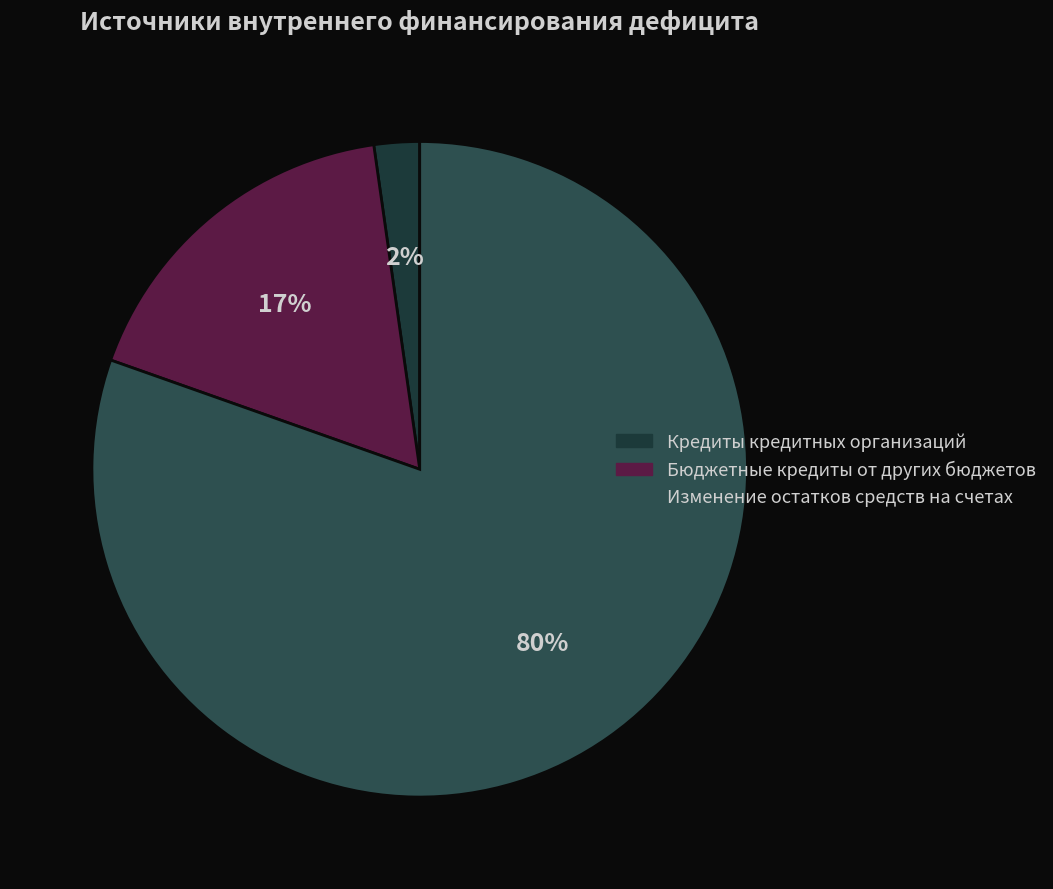

How many segments does this pie chart have?

3